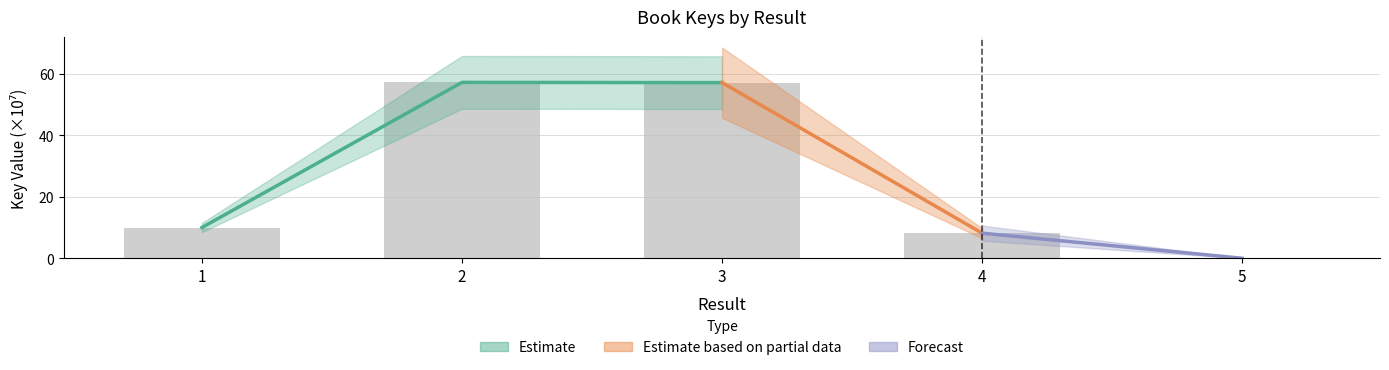

Rank the categories by value from highest to lowest.

2, 3, 1, 4, 5